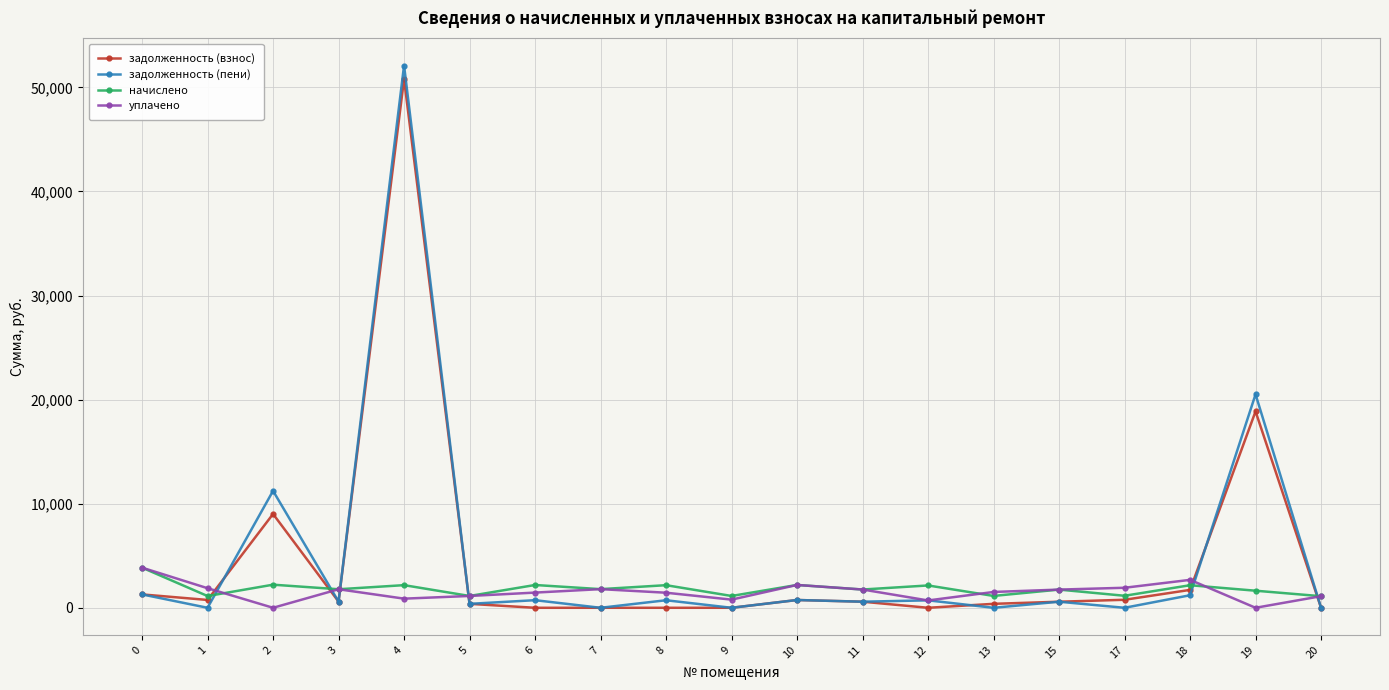

What is the difference between the уплачено values at 20 and 11?

641.5